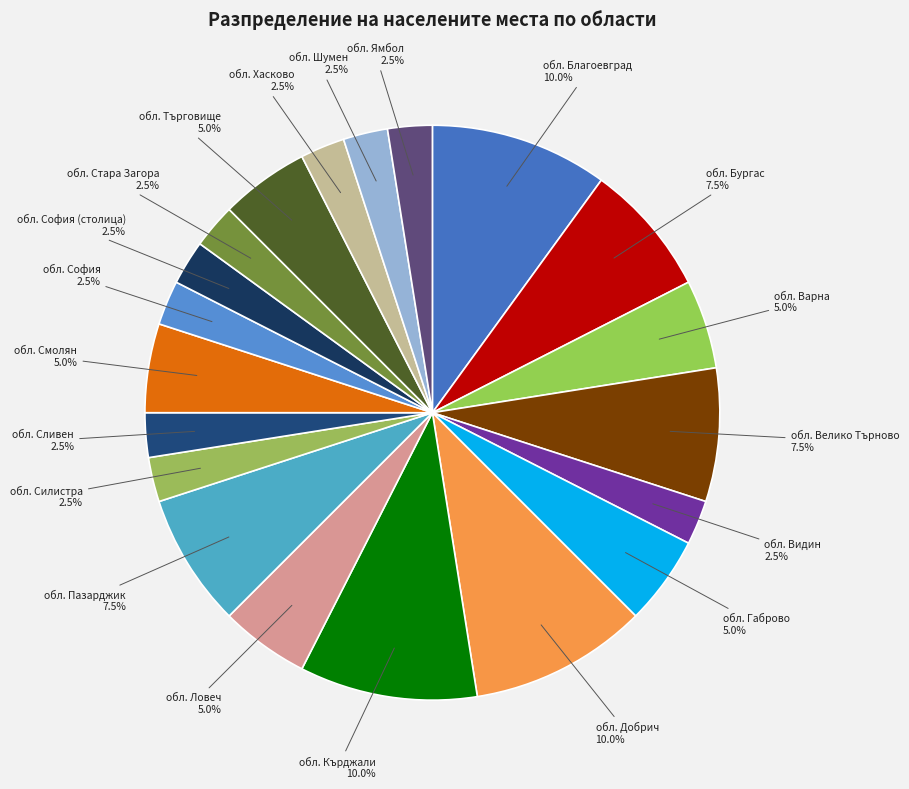

Is there a majority slice in this chart?

No